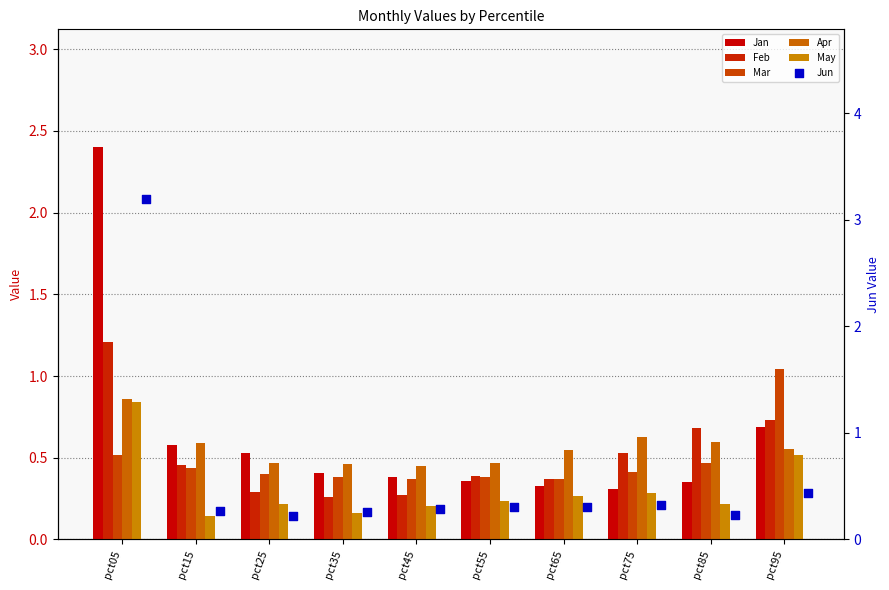

At which category is the sum across all series the highest?

pct05